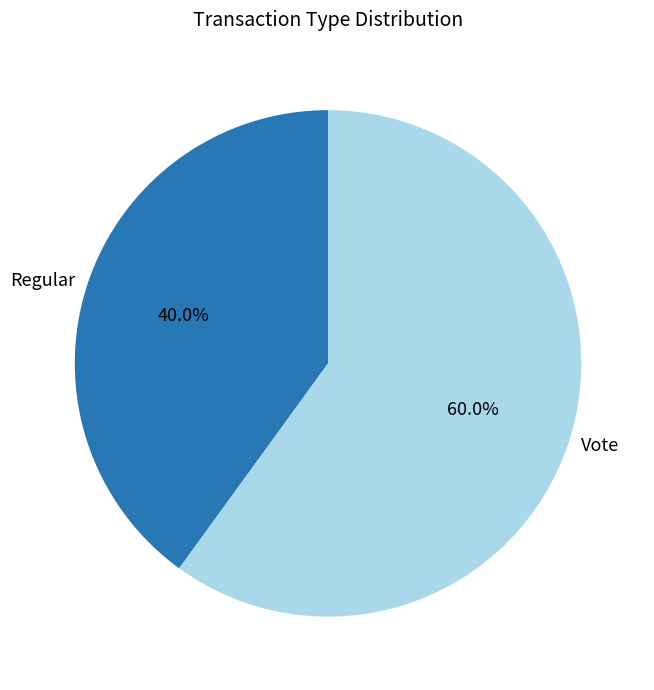

What is the smallest slice in the pie chart?

Regular